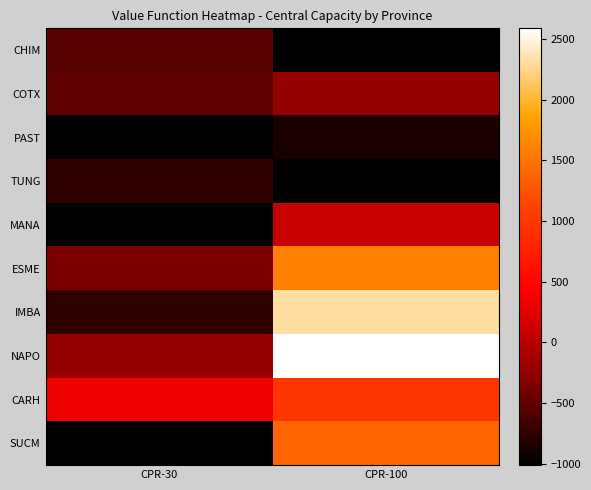

How many series are shown in this chart?

10